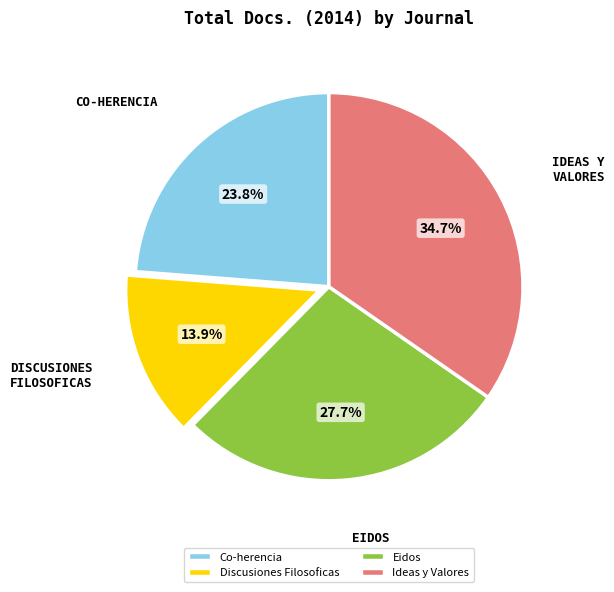

Rank the categories by value from highest to lowest.

Ideas y Valores, Eidos, Co-herencia, Discusiones Filosoficas